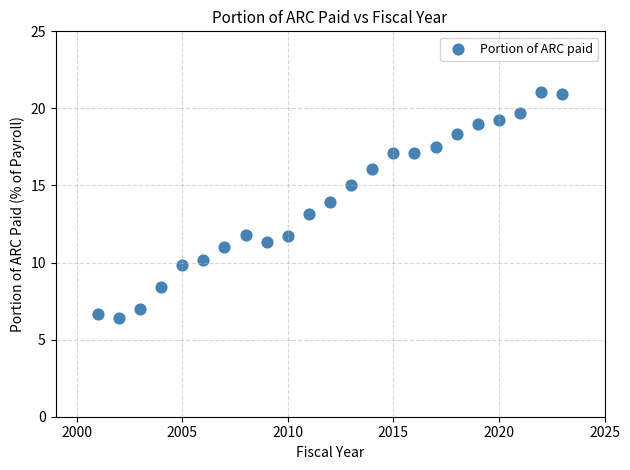

What is the range of X values (max minus min)?

22.0